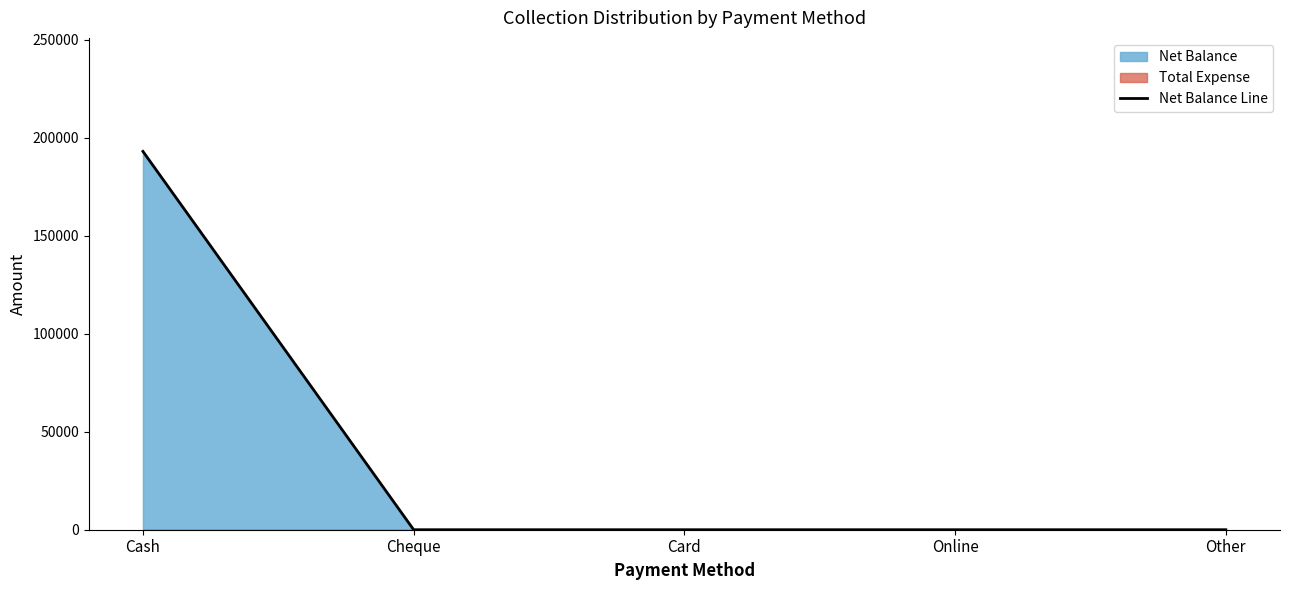

What is the maximum value shown in the chart?

193091